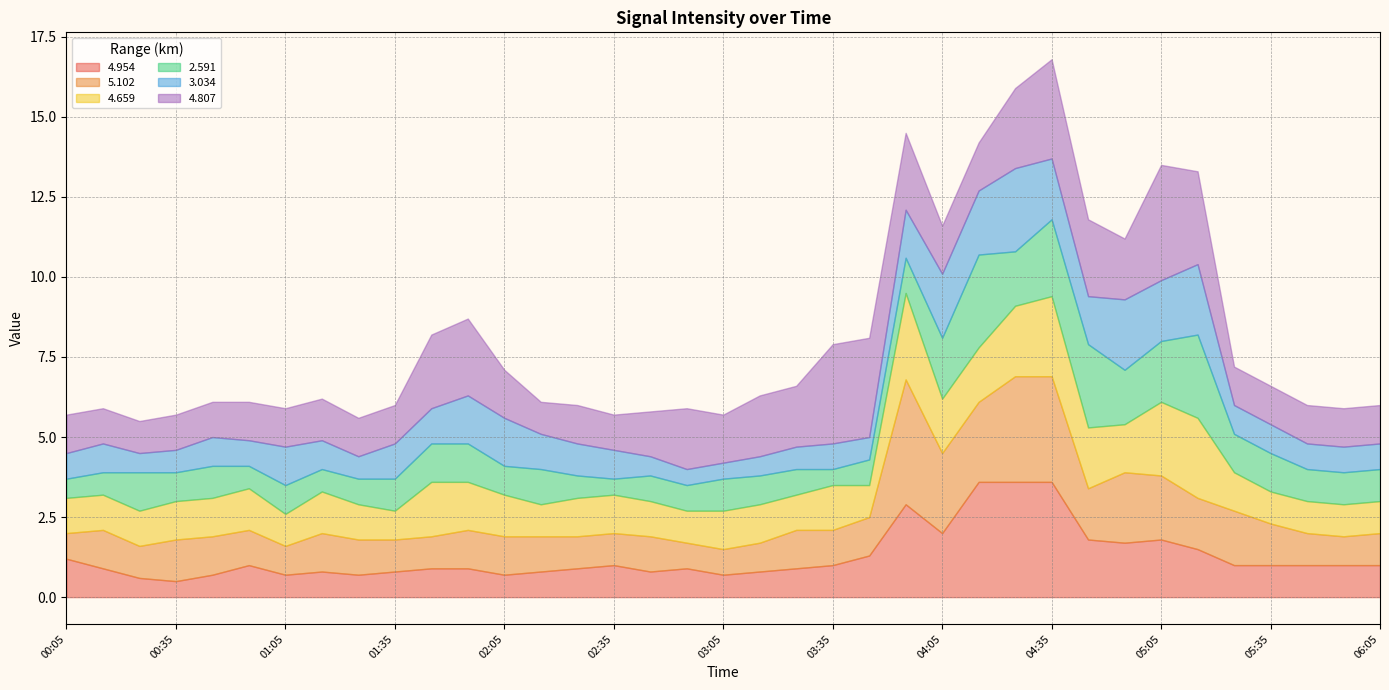

True or false: 3.034 has more than 2 points higher than both neighbors.

True